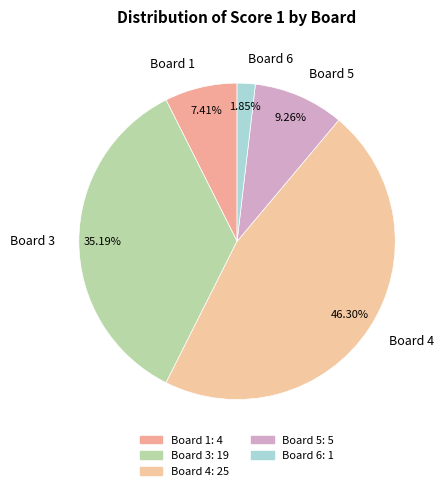

Count the number of slices in the pie.

5